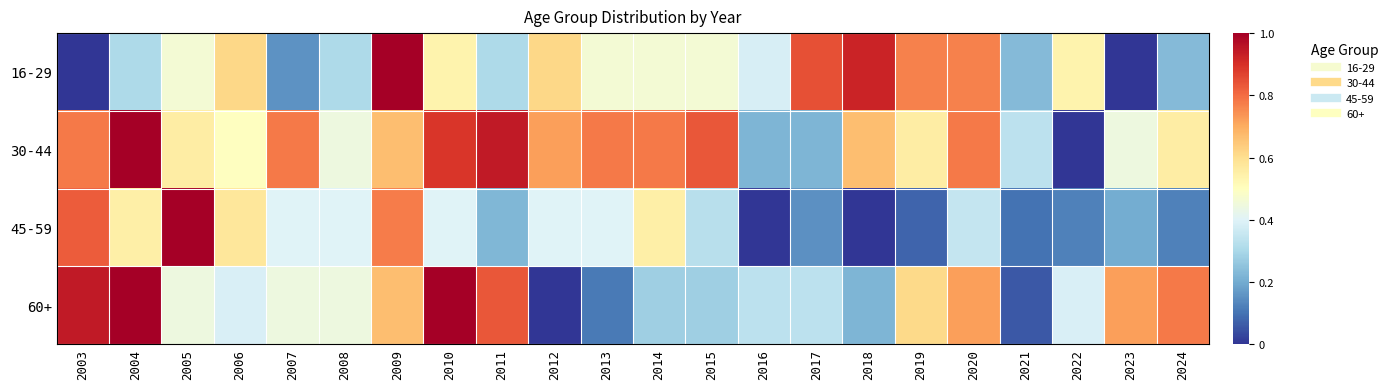

Reading left to right, what are all the values shown in this chart?

16-29: 2003=0.0	2004=0.3	2005=0.5	2006=0.6	2007=0.2	2008=0.3	2009=1.0	2010=0.5	2011=0.3	2012=0.6	2013=0.5	2014=0.5	2015=0.5	2016=0.4	2017=0.8	2018=0.9	2019=0.8	2020=0.8	2021=0.2	2022=0.5	2023=0.0	2024=0.2
30-44: 2003=0.8	2004=1.0	2005=0.6	2006=0.5	2007=0.8	2008=0.4	2009=0.7	2010=0.9	2011=0.9	2012=0.7	2013=0.8	2014=0.8	2015=0.8	2016=0.2	2017=0.2	2018=0.7	2019=0.6	2020=0.8	2021=0.3	2022=0.0	2023=0.4	2024=0.6
45-59: 2003=0.8	2004=0.5	2005=1.0	2006=0.6	2007=0.4	2008=0.4	2009=0.8	2010=0.4	2011=0.2	2012=0.4	2013=0.4	2014=0.5	2015=0.3	2016=0.0	2017=0.1	2018=0.0	2019=0.1	2020=0.3	2021=0.1	2022=0.1	2023=0.2	2024=0.1
60+: 2003=0.9	2004=1.0	2005=0.4	2006=0.4	2007=0.4	2008=0.4	2009=0.7	2010=1.0	2011=0.8	2012=0.0	2013=0.1	2014=0.3	2015=0.3	2016=0.3	2017=0.3	2018=0.2	2019=0.6	2020=0.7	2021=0.1	2022=0.4	2023=0.7	2024=0.8